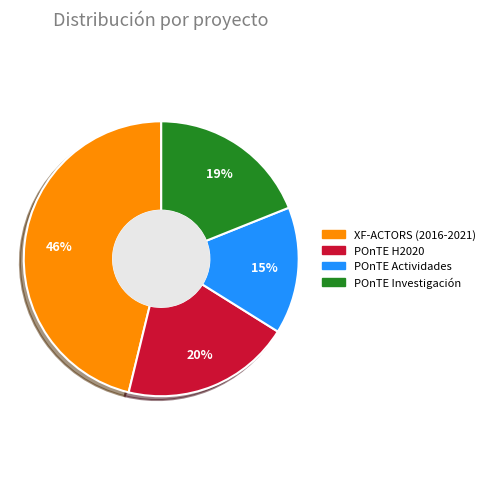

To the nearest percent, what is the difference between the largest and smallest slice percentages?

31%